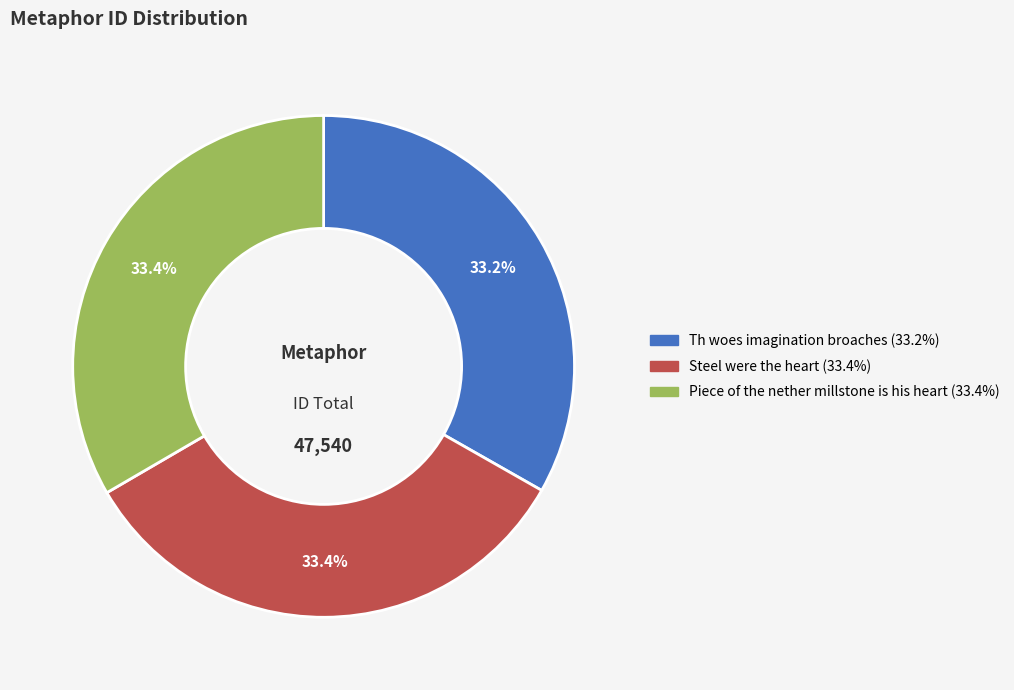

What percentage is the Th woes imagination broaches slice, to the nearest percent?

33%